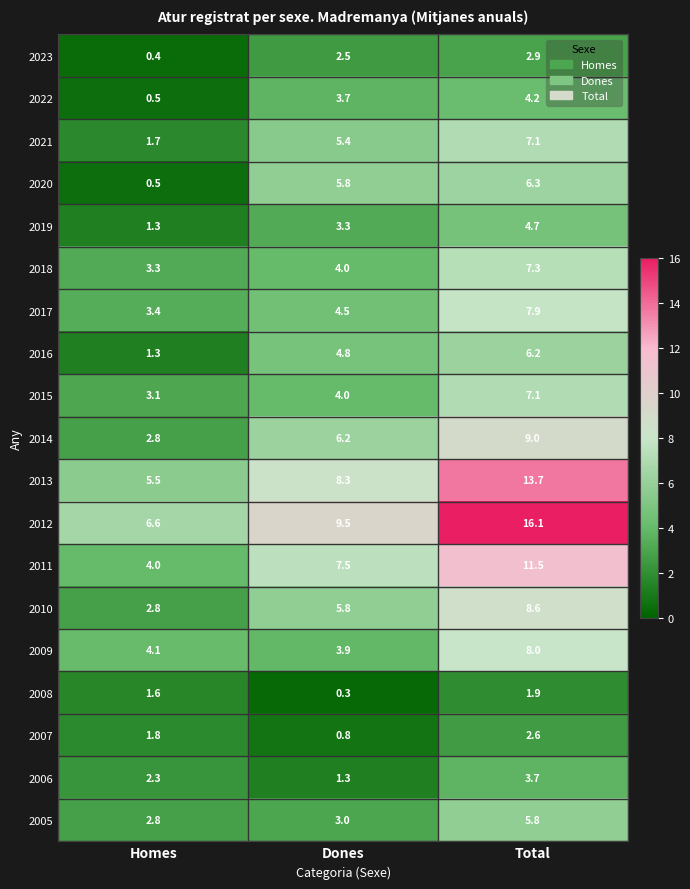

What is the difference between the 2023 values at Dones and Total?

0.4